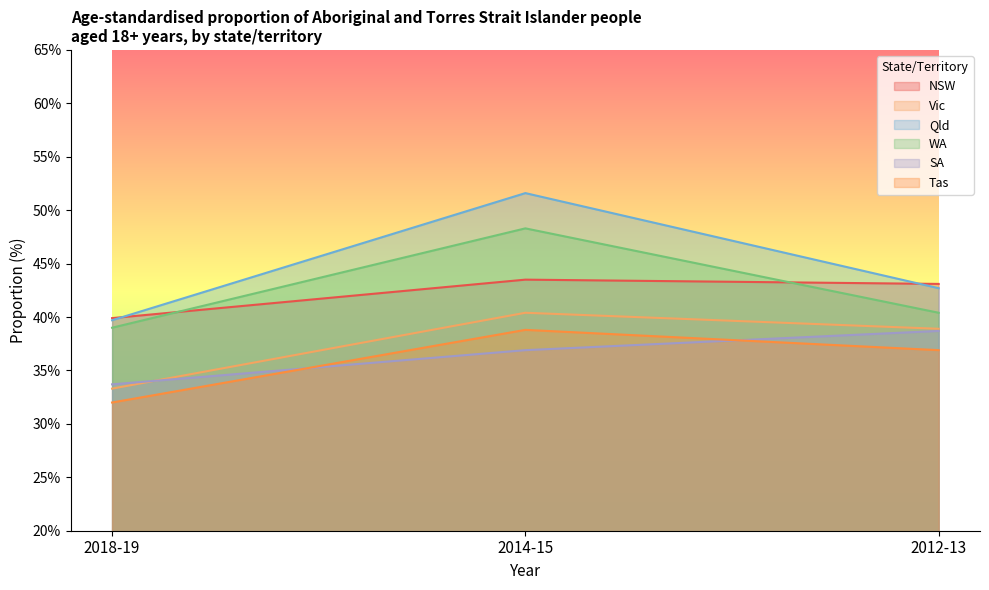

At which label does WA reach its peak?

2014-15